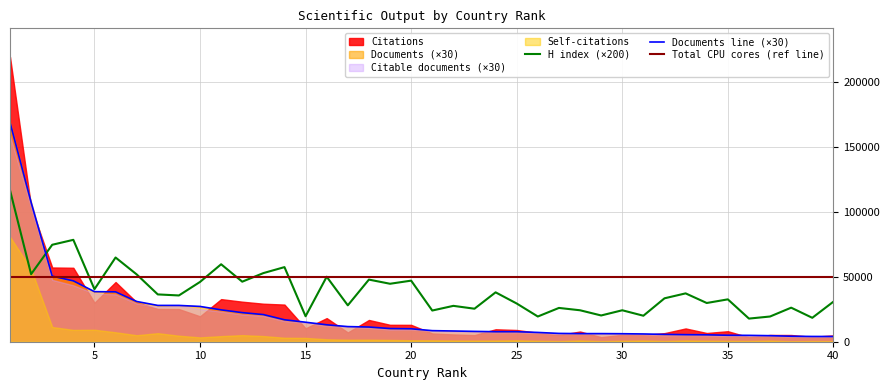

What is the difference between the maximum and minimum values in the Citations series?

215796